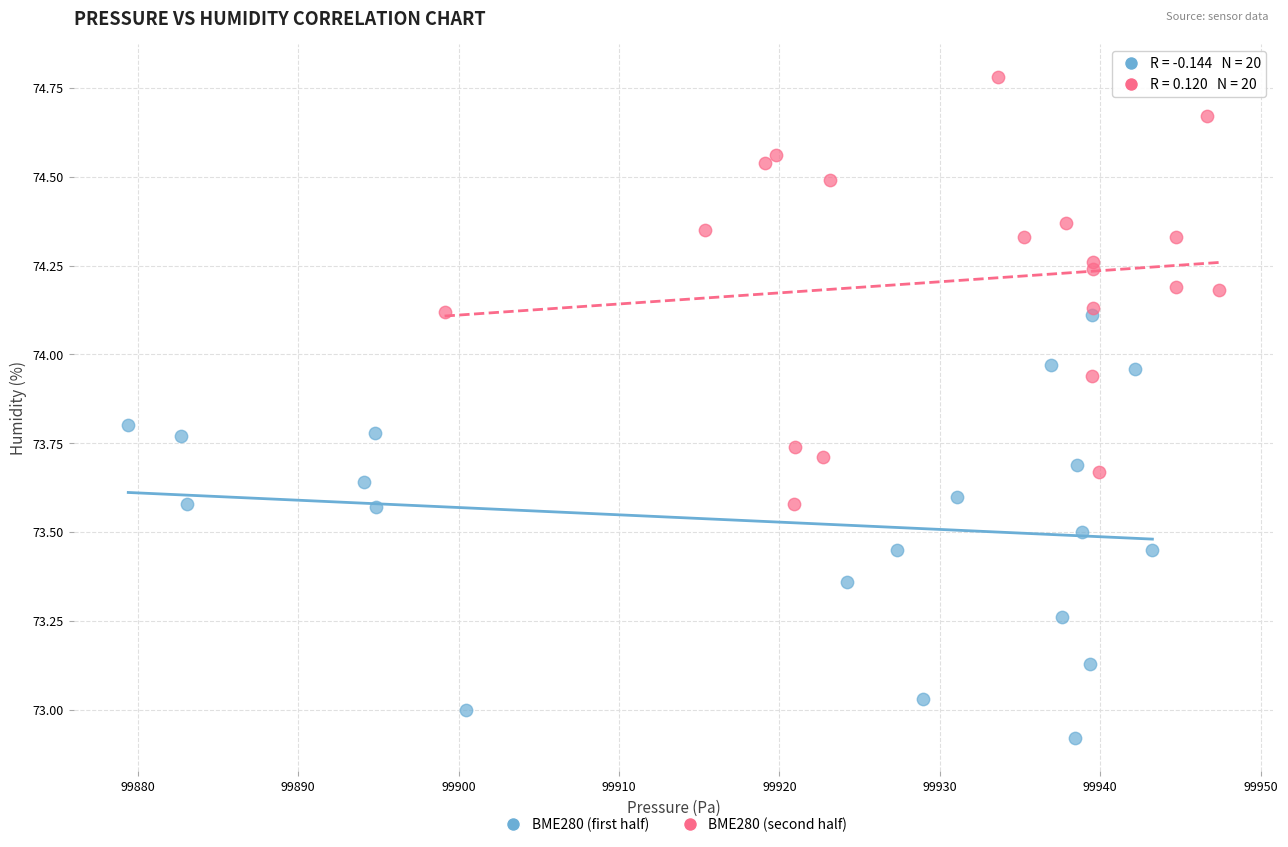

What are all the series names shown in the legend?

BME280 (first half), BME280 (second half)